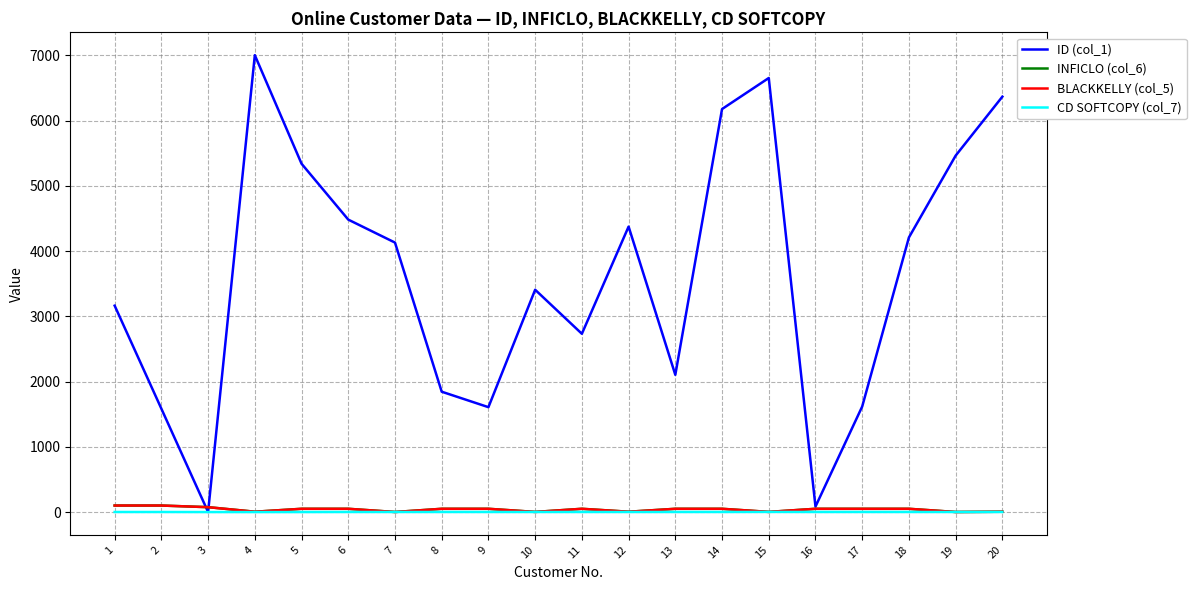

Which series has the largest range (max minus min)?

ID (col_1)